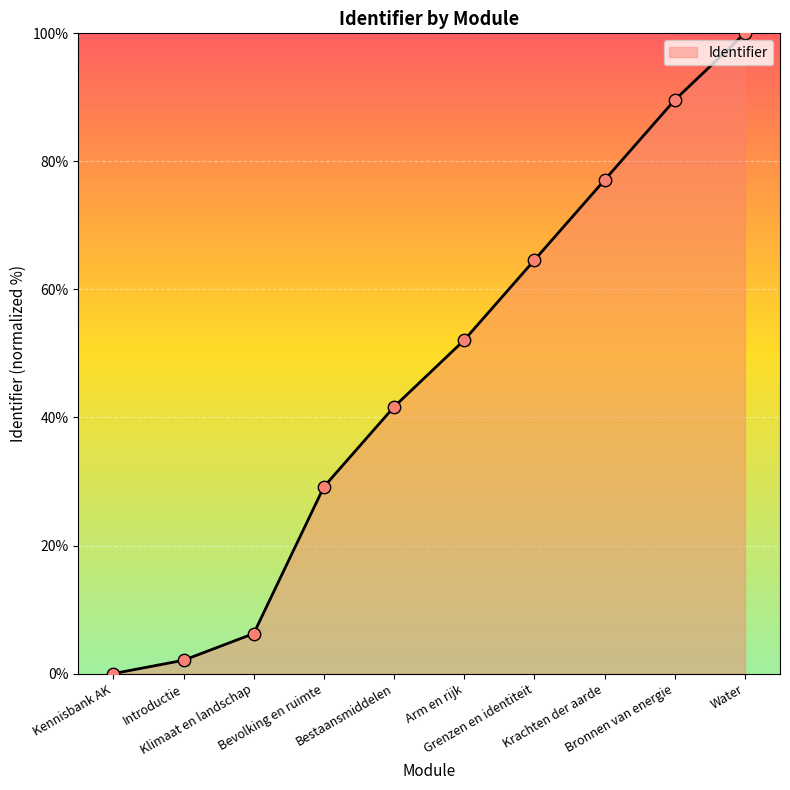

Approximately how many times larger is the value at Bevolking en ruimte compared to Water?

0.3